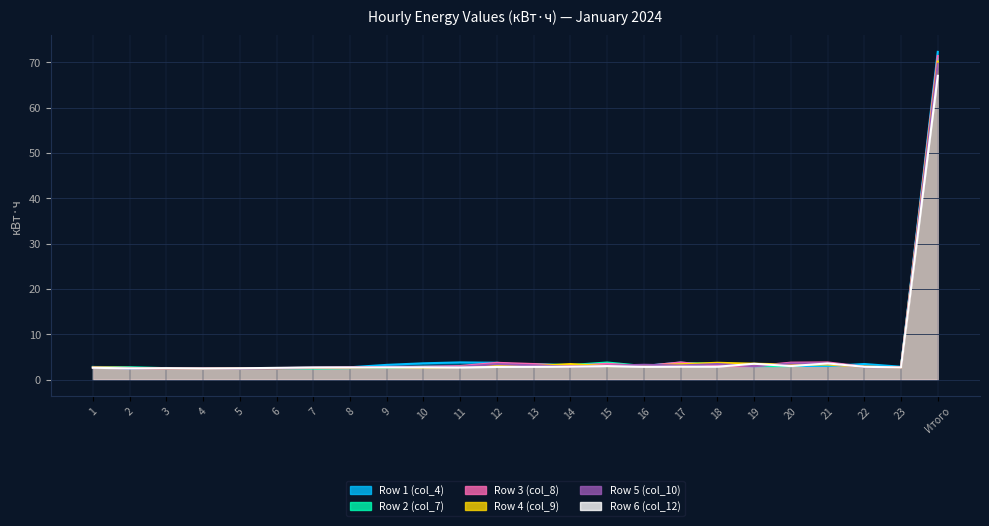

What is the value of the Row 1 (col_4) point at the 6th from the left?

2.5